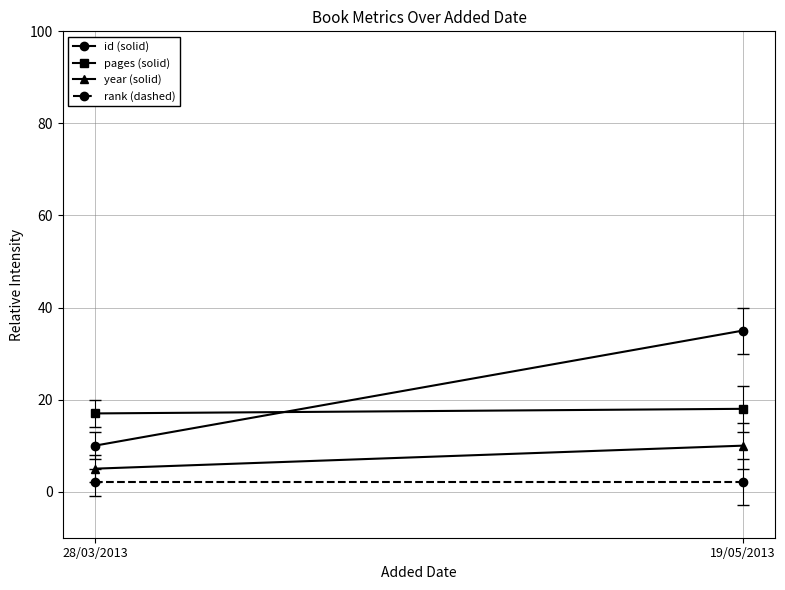

The value of pages (solid) at 28/03/2013 is 23. True or false?

False